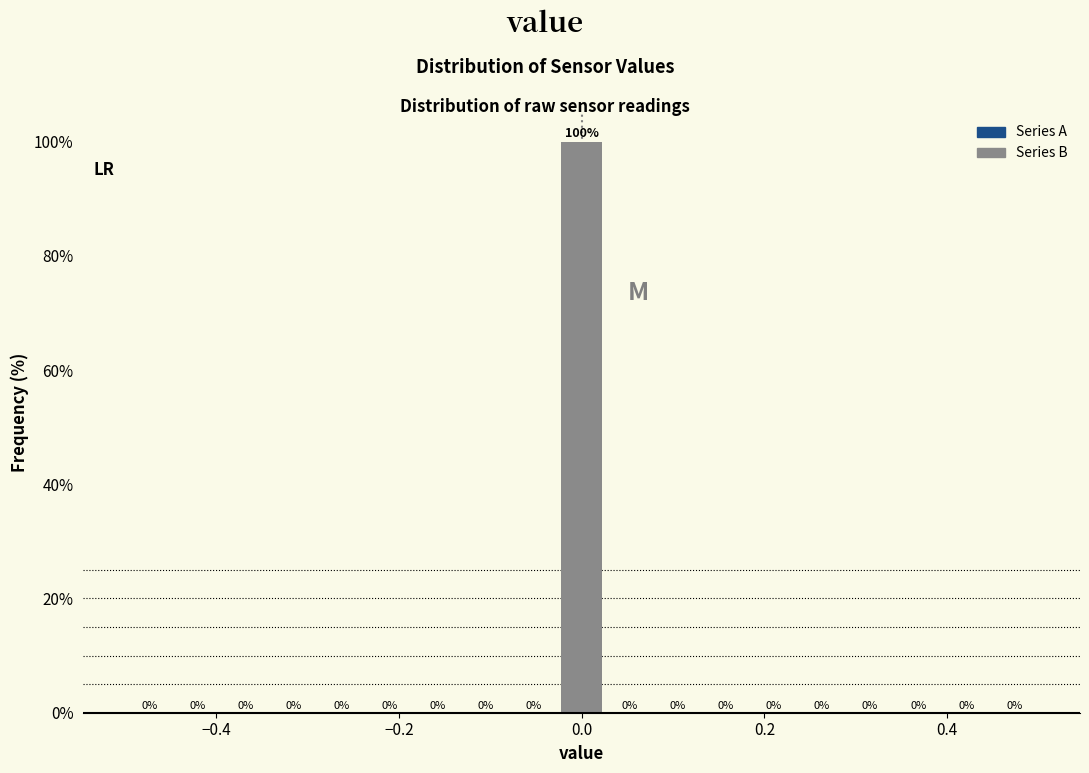

Around what value on the x-axis is the tallest bar? Give the approximate position of its centre, as read against the axis.

0.00